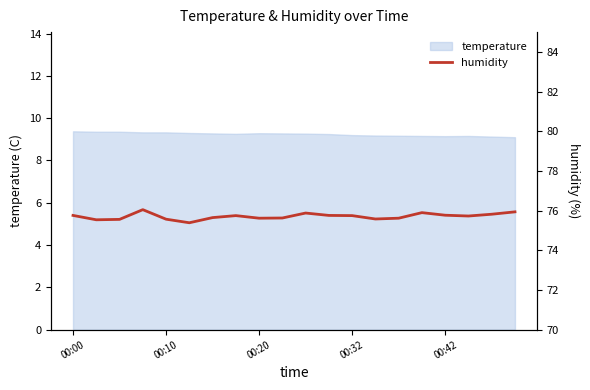

The value of temperature at 00:32 is 12.2. True or false?

False